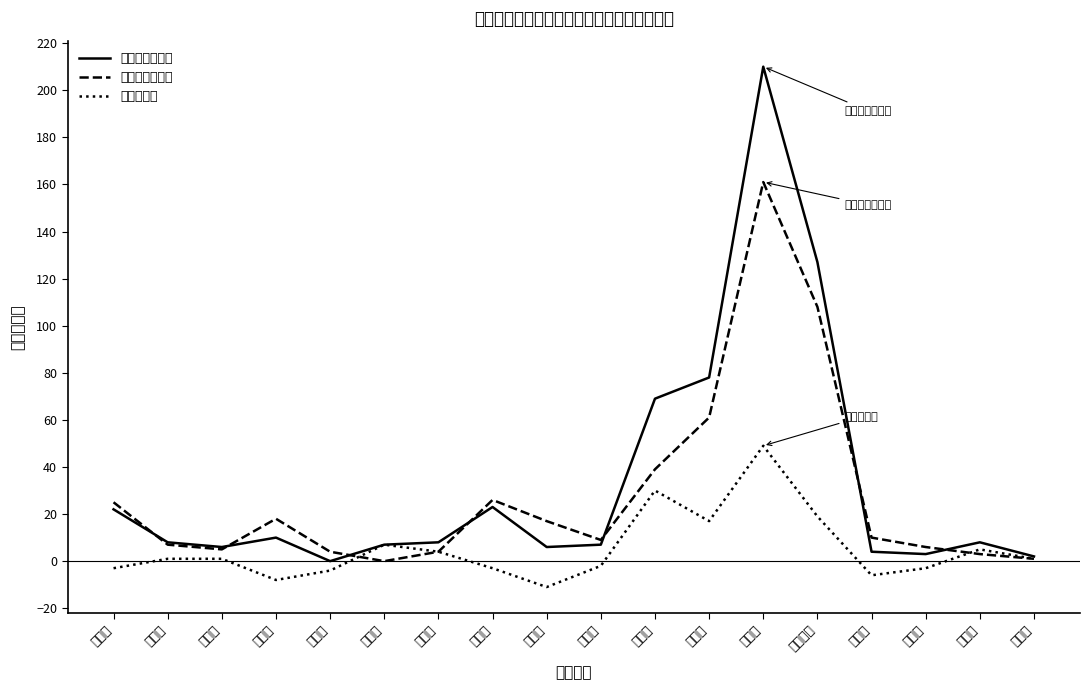

Which series has the largest range (max minus min)?

転入（男女計）